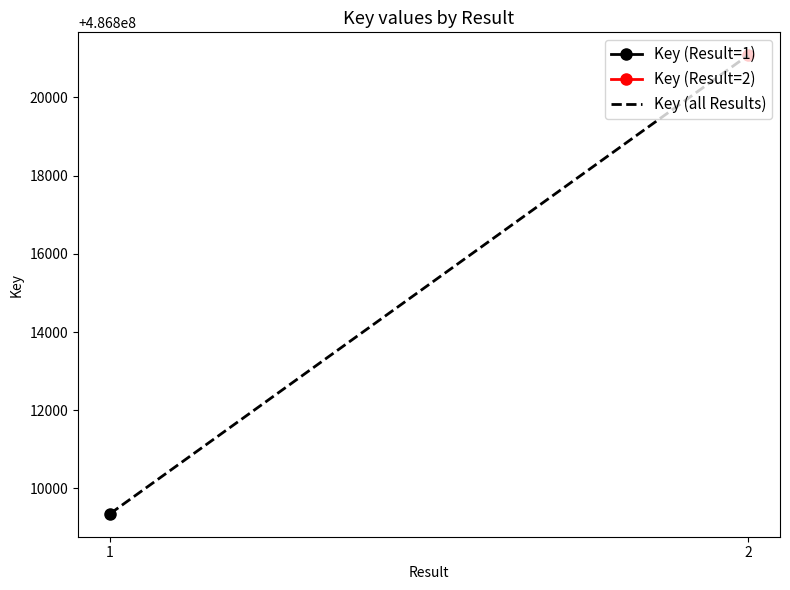

Which has a higher value, 1 or 2?

2